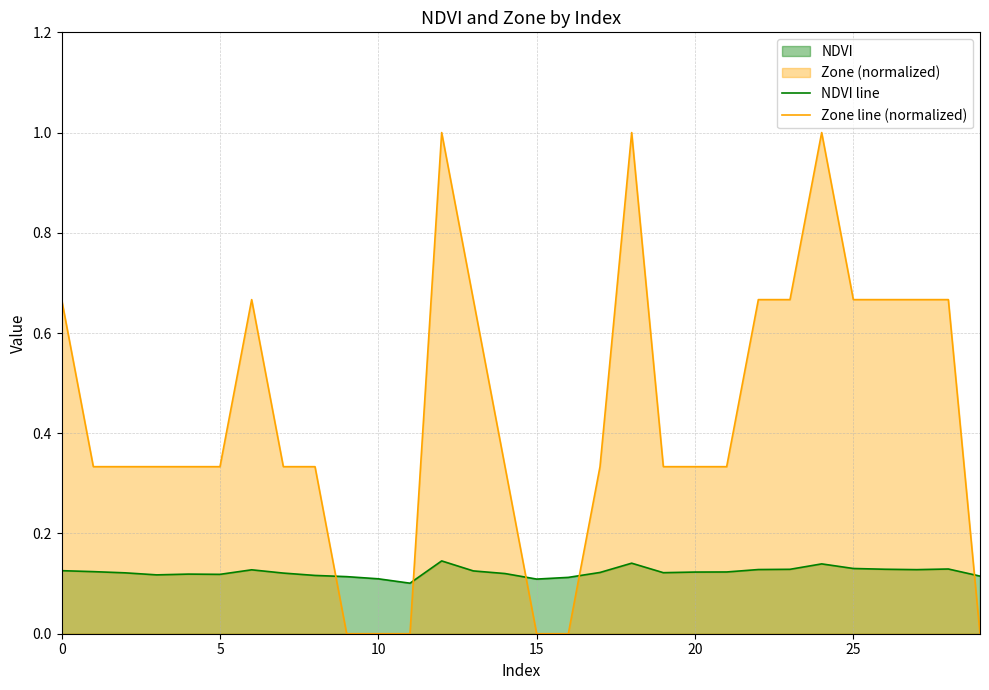

At how many categories does at least one series exceed 0?

30